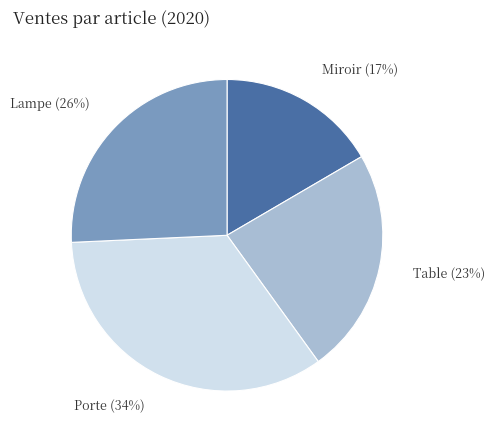

Rank the categories by value from highest to lowest.

Porte, Lampe, Table, Miroir